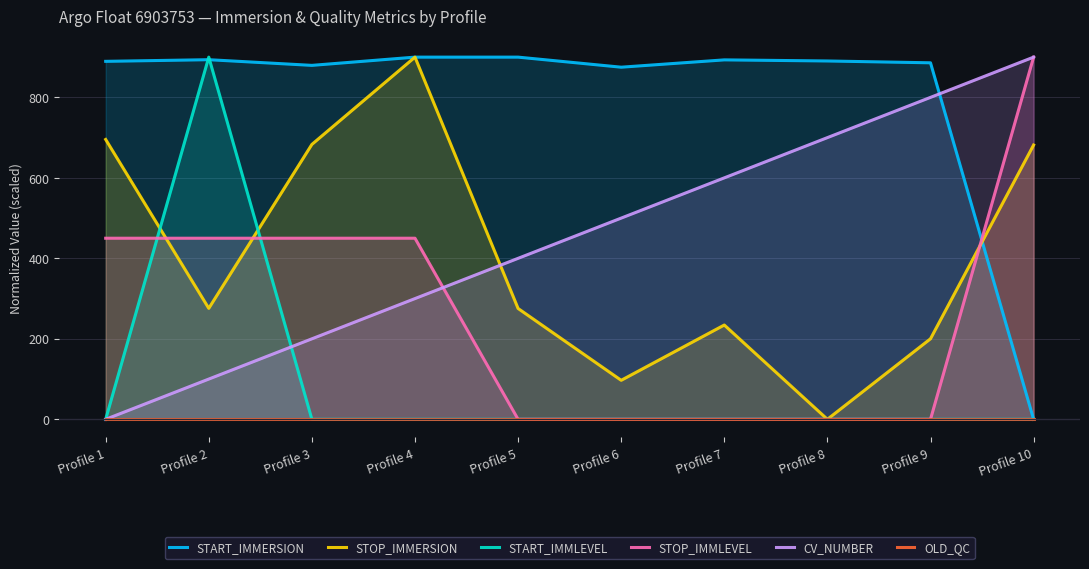

Which series has the largest total across all categories?

START_IMMERSION